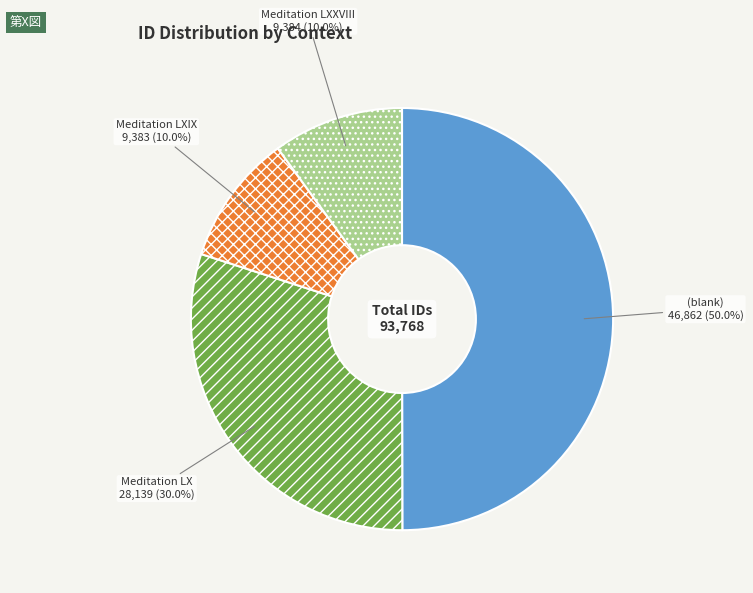

What is the ratio of the value at (blank) to the value at Meditation LXIX?

5.0